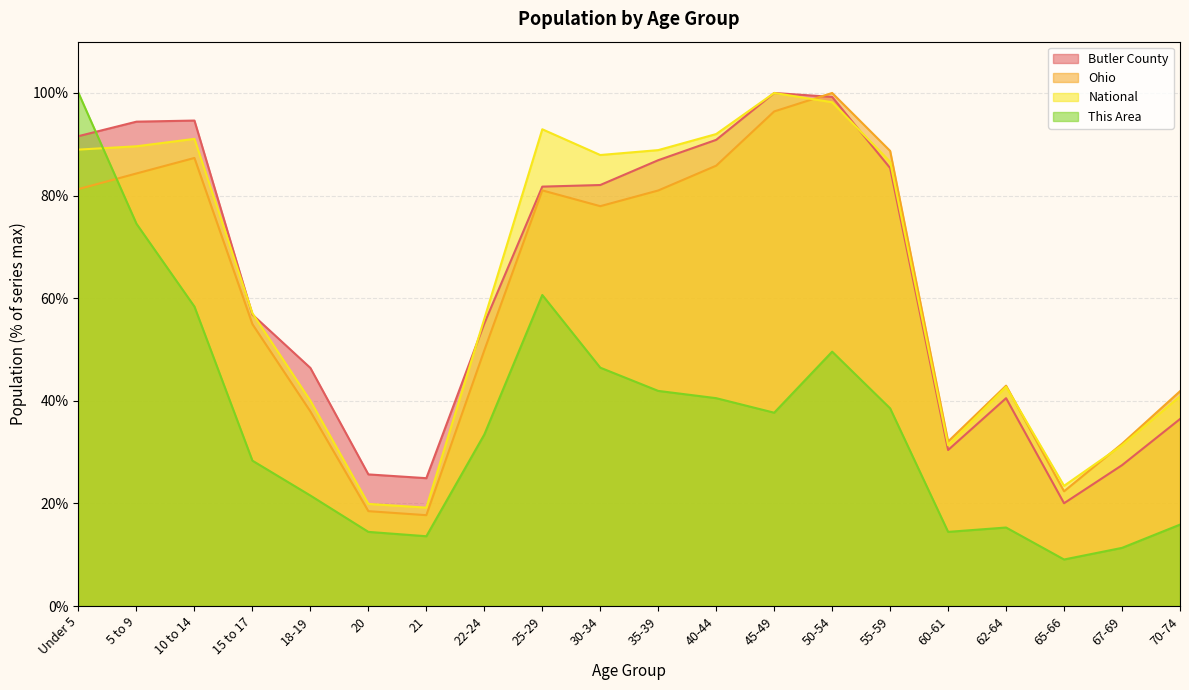

At which category is the sum across all series the highest?

Under 5